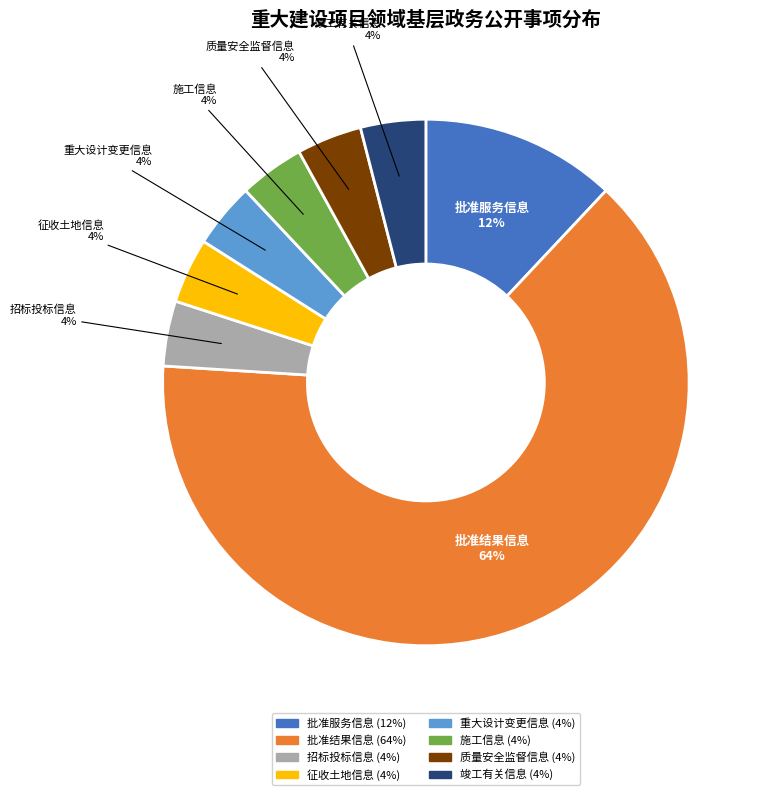

True or false: 竣工有关信息 accounts for 4% of the total.

True